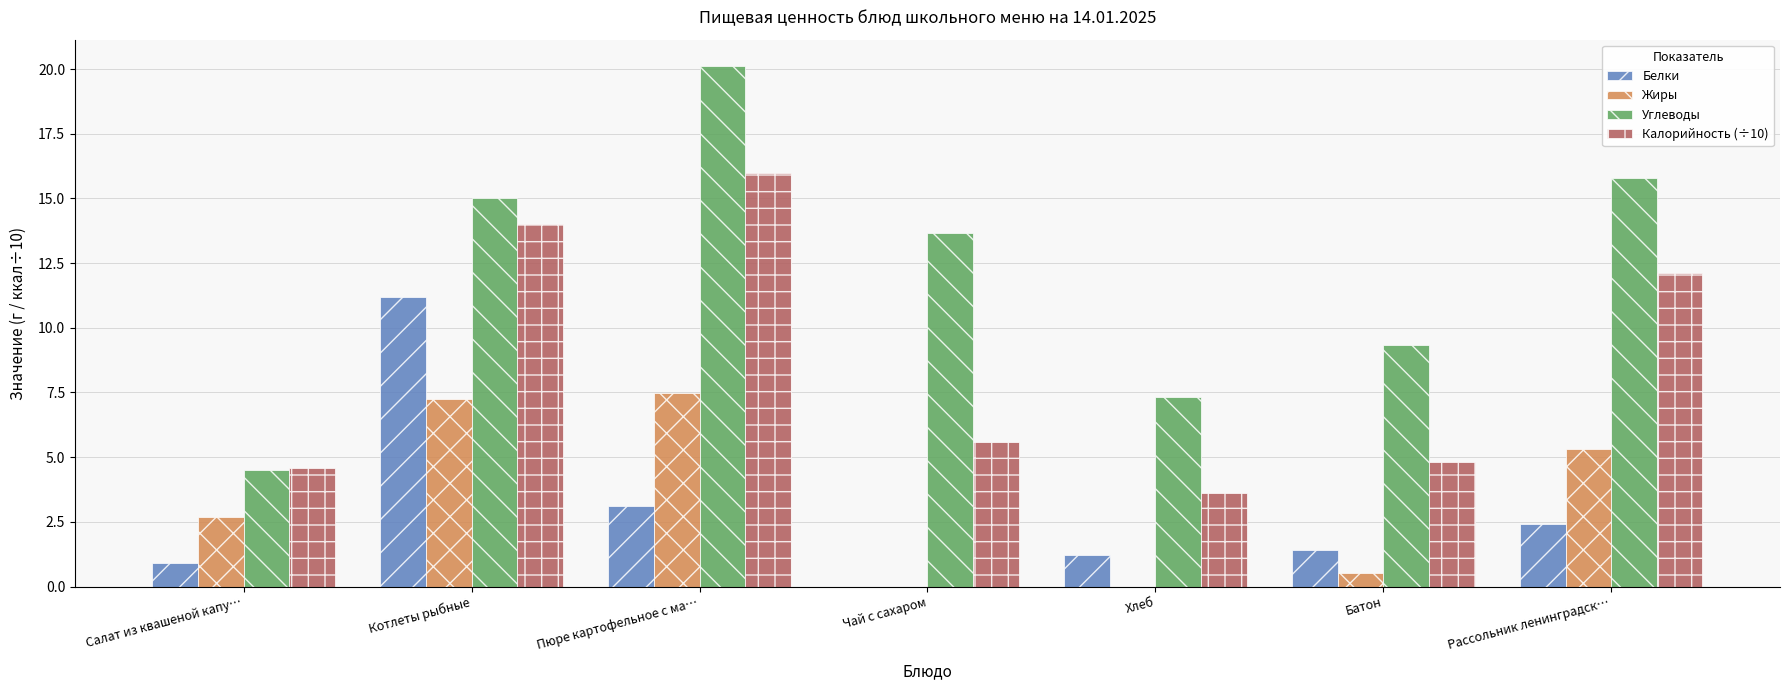

At which category is the sum across all series the highest?

Котлеты рыбные